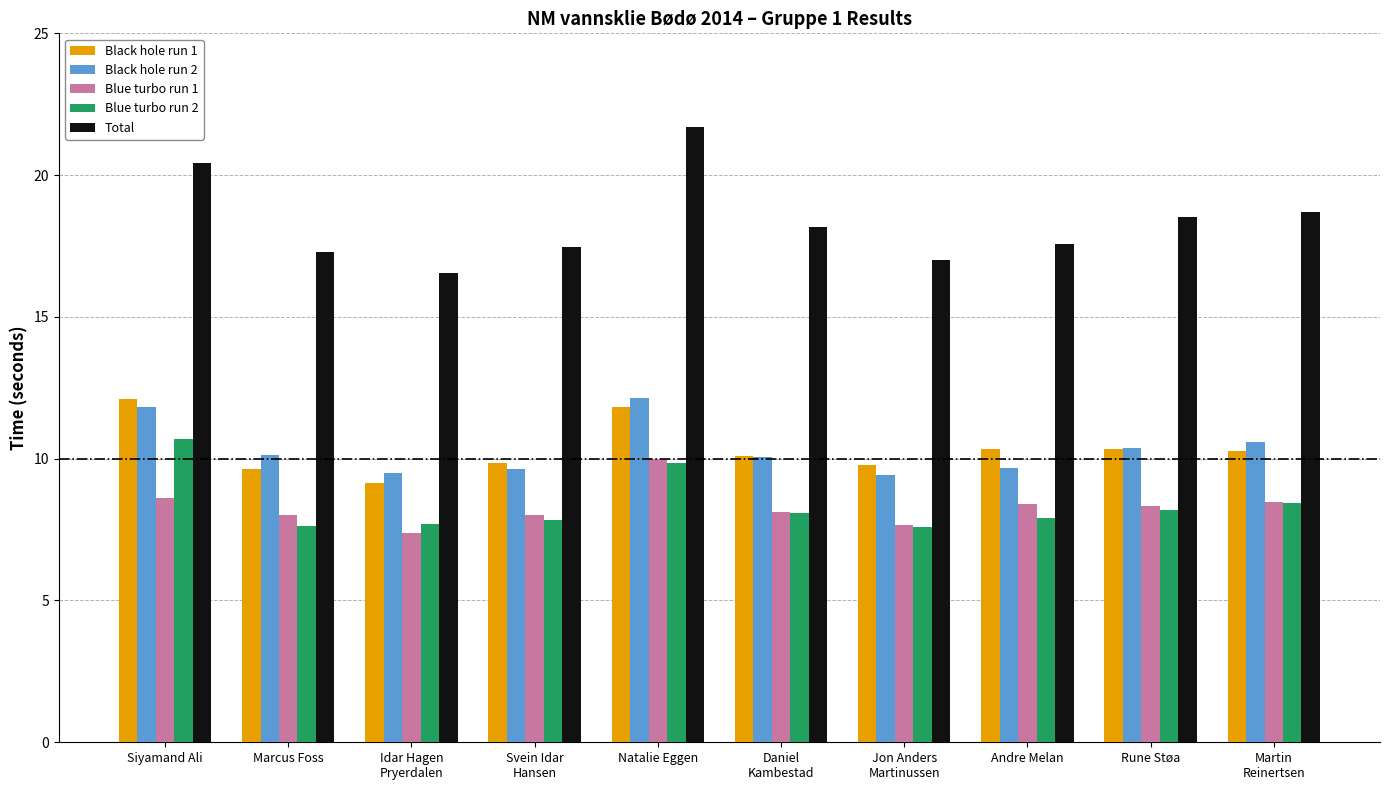

What is the sum of the Blue turbo run 2 values at Idar Hagen
Pryerdalen and Natalie Eggen?

17.5